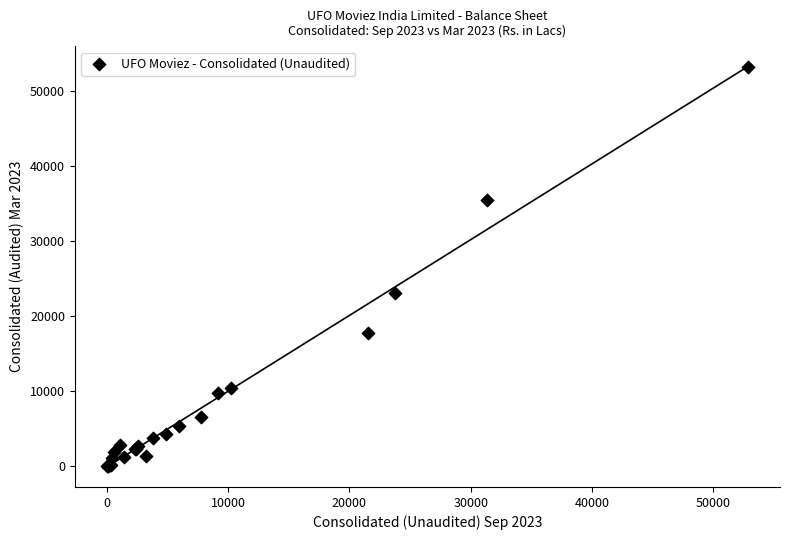

What Y value in the scatter plot is closest to 26559?

23047.7